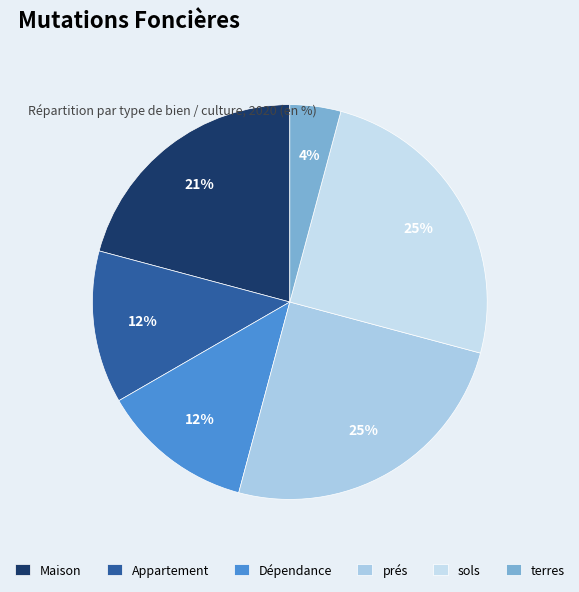

Approximately how many times larger is the value at prés compared to Dépendance?

2.0